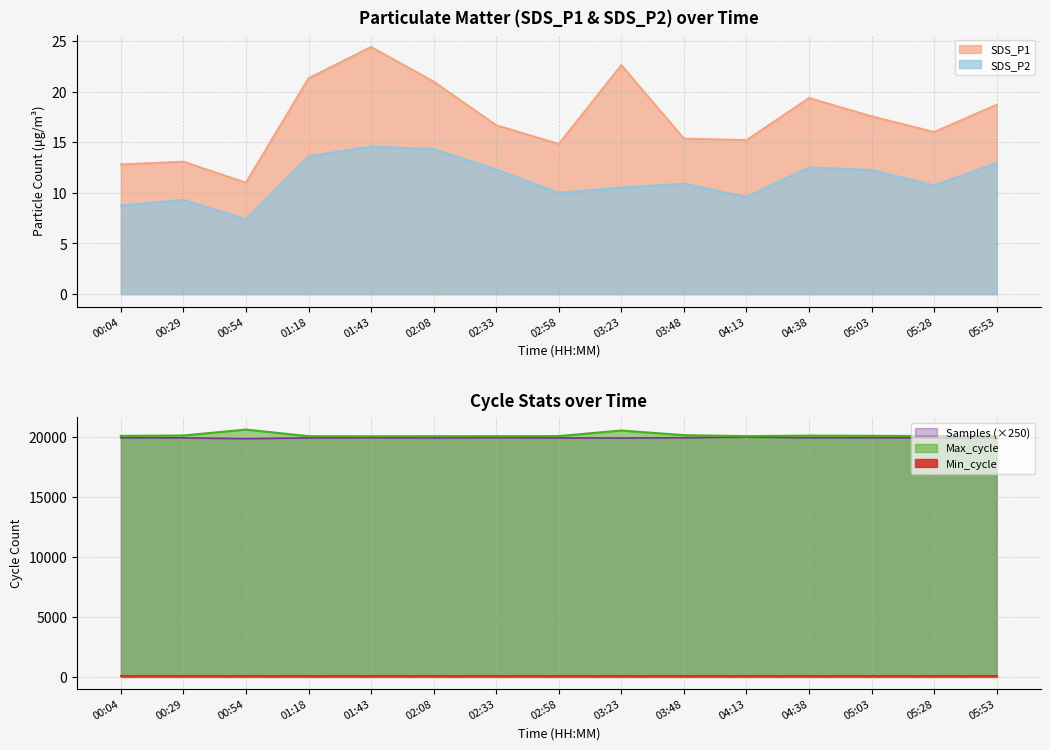

What is the sum of the SDS_P2 values at 04:38 and 02:33?

24.8